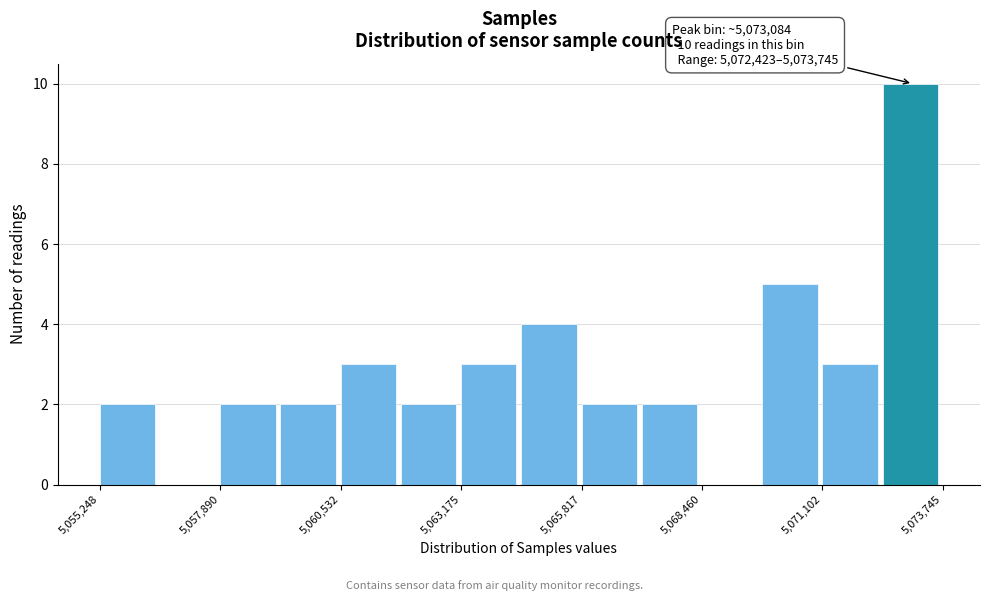

Around what value on the x-axis is the tallest bar? Give the approximate position of its centre, as read against the axis.

5073000